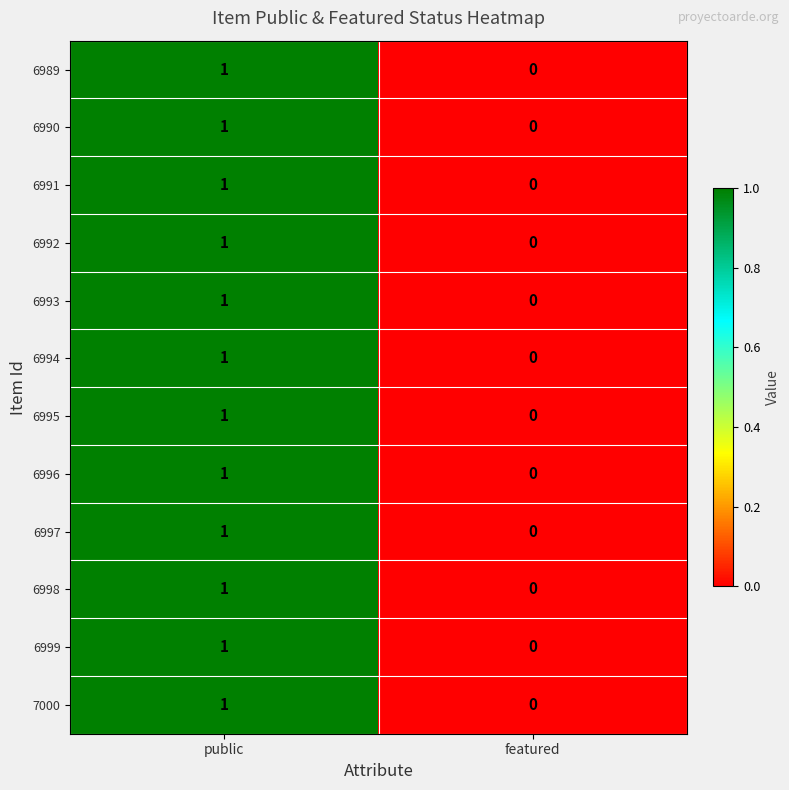

Rank the categories by 6995 value from lowest to highest.

featured, public